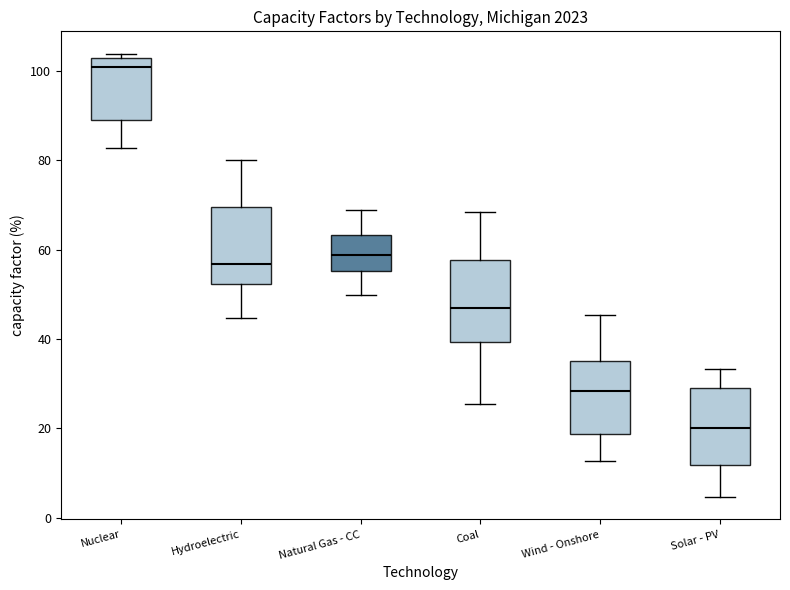

Which box's median line is the highest?

Nuclear